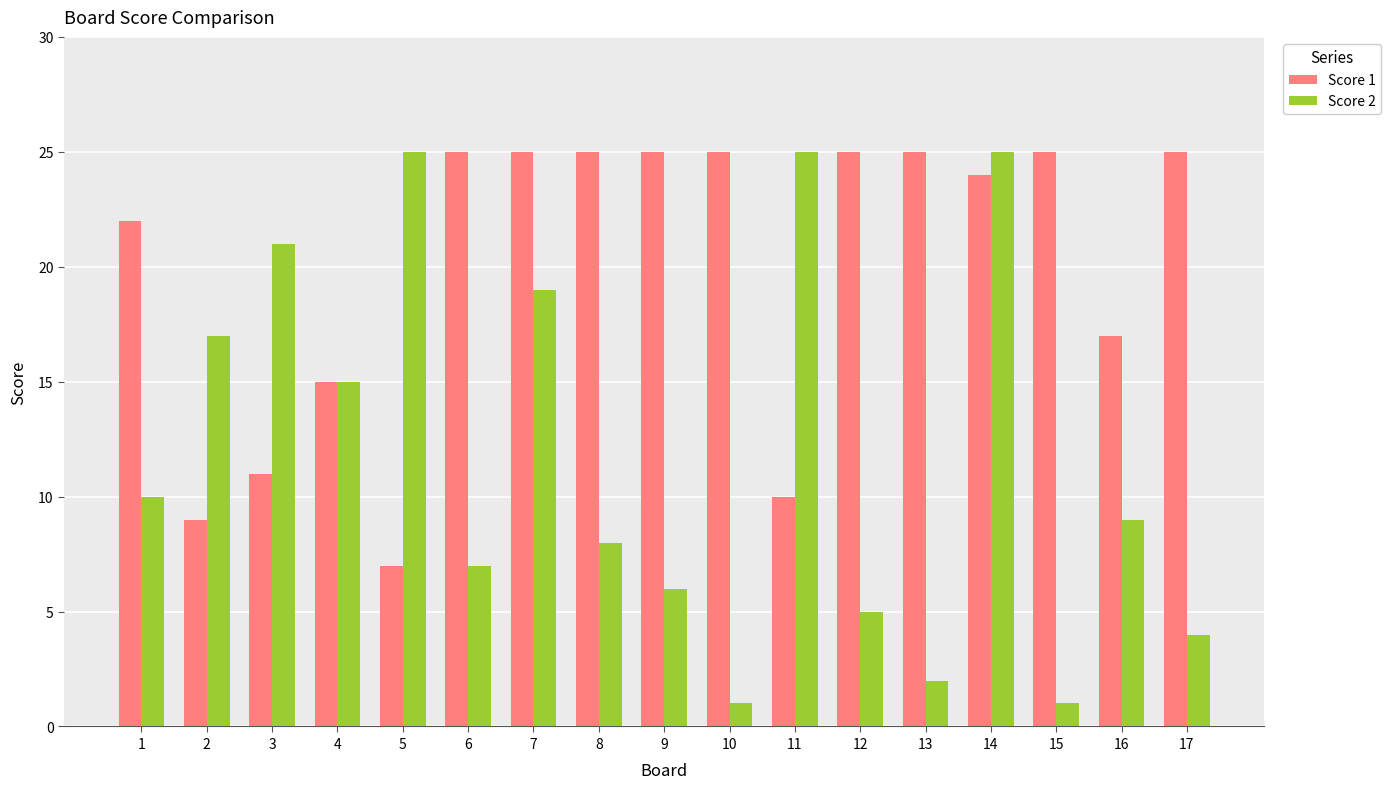

Which series has the largest range (max minus min)?

Score 2